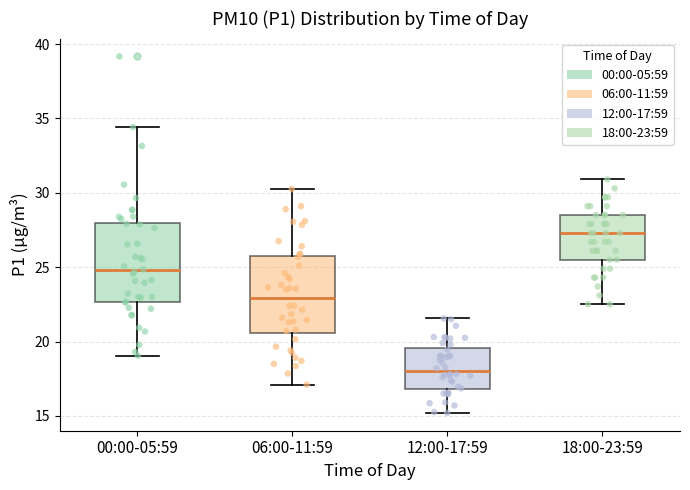

Which box has the highest median line?

18:00-23:59